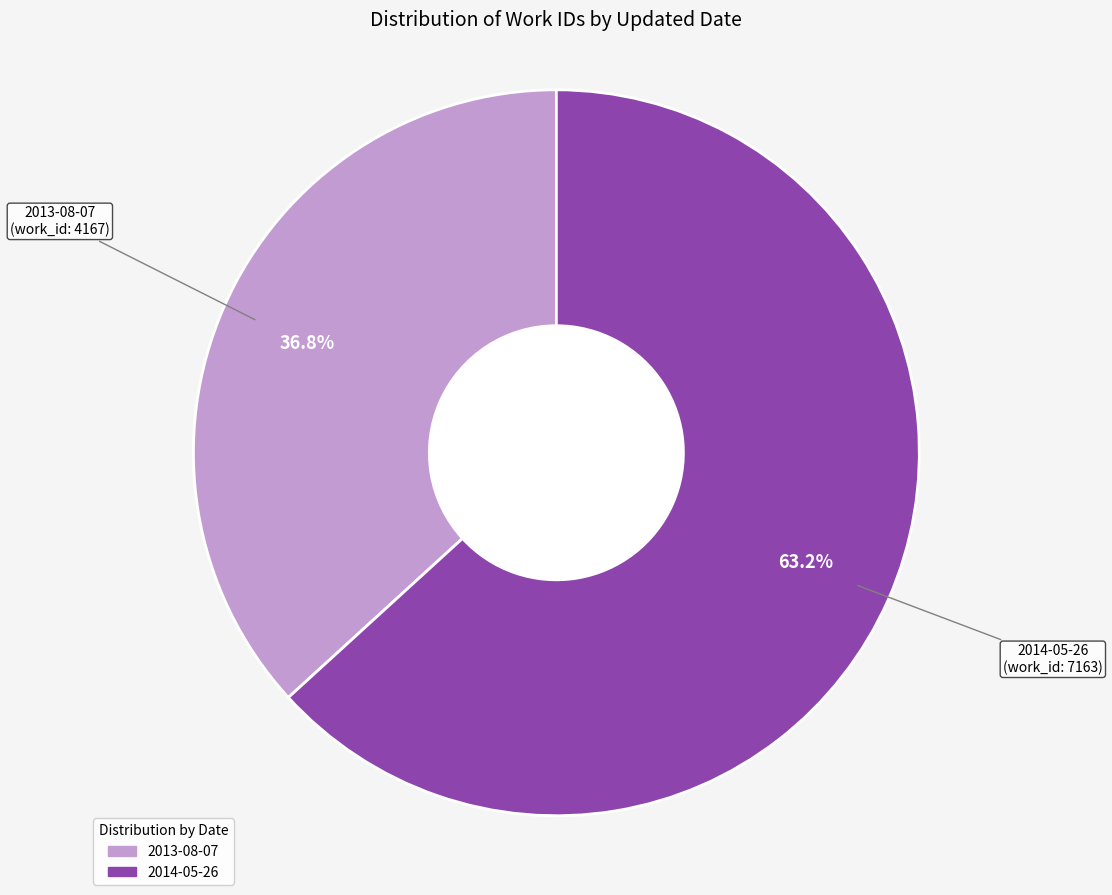

How many segments does this pie chart have?

2